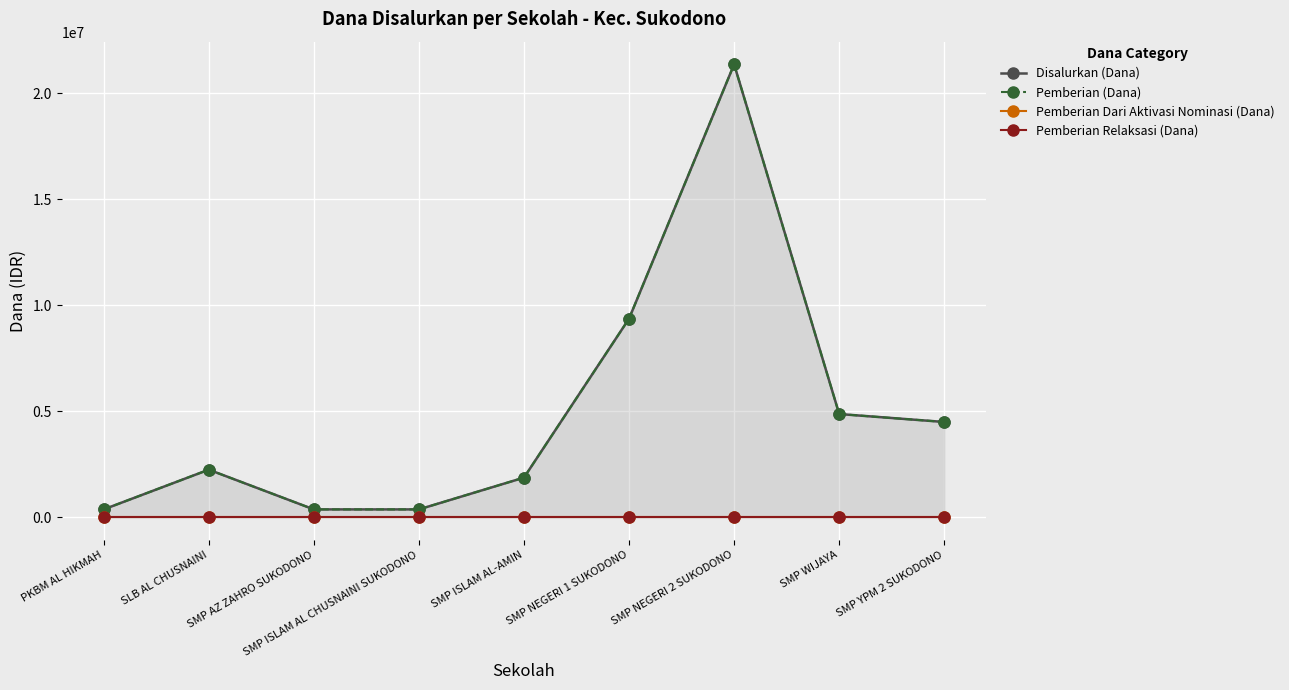

True or false: Pemberian Relaksasi (Dana) and Disalurkan (Dana) cross at least once.

False